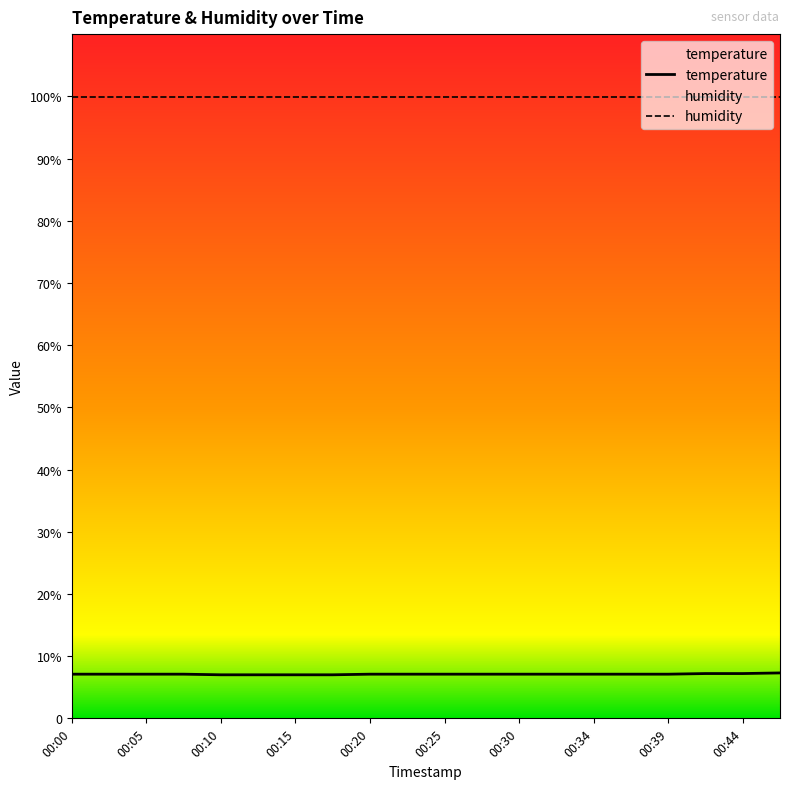

The temperature series shows 7.2 at 17. True or false?

True